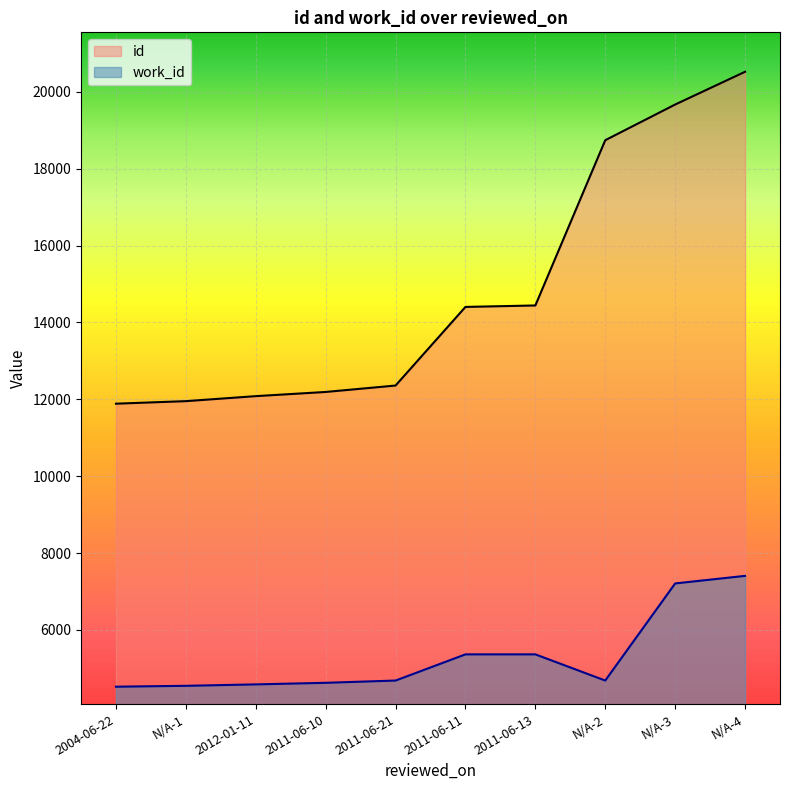

How many series are shown in this chart?

2